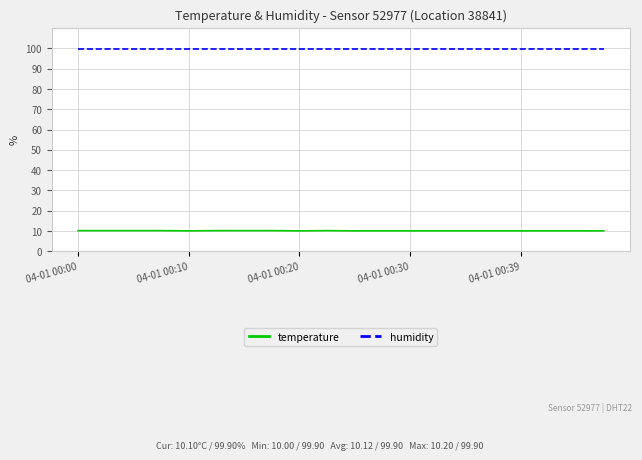

What is the maximum value for temperature?

10.2